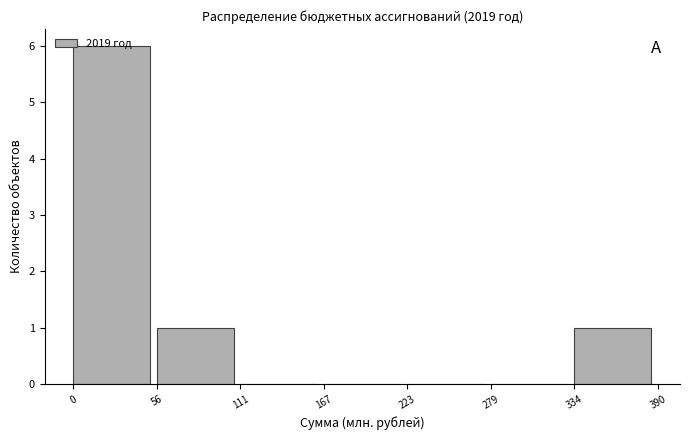

What is the change in value from 0 to 223?

-6